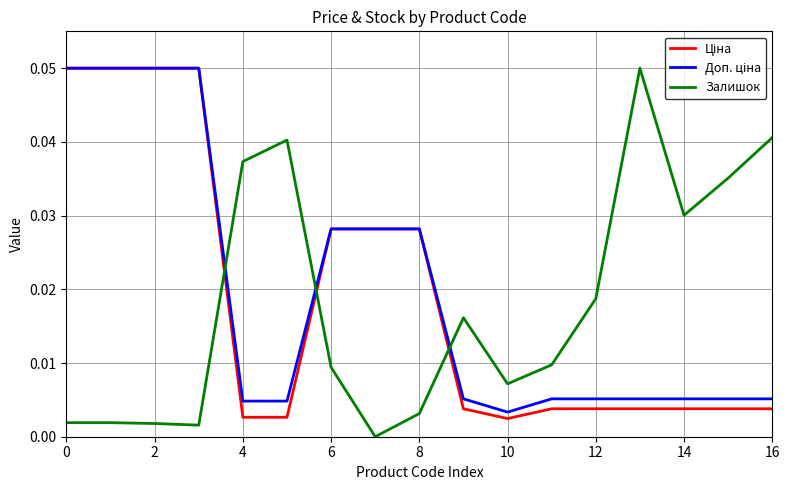

Reading left to right, what are all the values shown in this chart?

Ціна: 0.1	0.1	0.1	0.1	0.0	0.0	0.0	0.0	0.0	0.0	0.0	0.0	0.0	0.0	0.0	0.0	0.0
Доп. ціна: 0.1	0.1	0.1	0.1	0.0	0.0	0.0	0.0	0.0	0.0	0.0	0.0	0.0	0.0	0.0	0.0	0.0
Залишок: 0.0	0.0	0.0	0.0	0.0	0.0	0.0	0.0	0.0	0.0	0.0	0.0	0.0	0.1	0.0	0.0	0.0